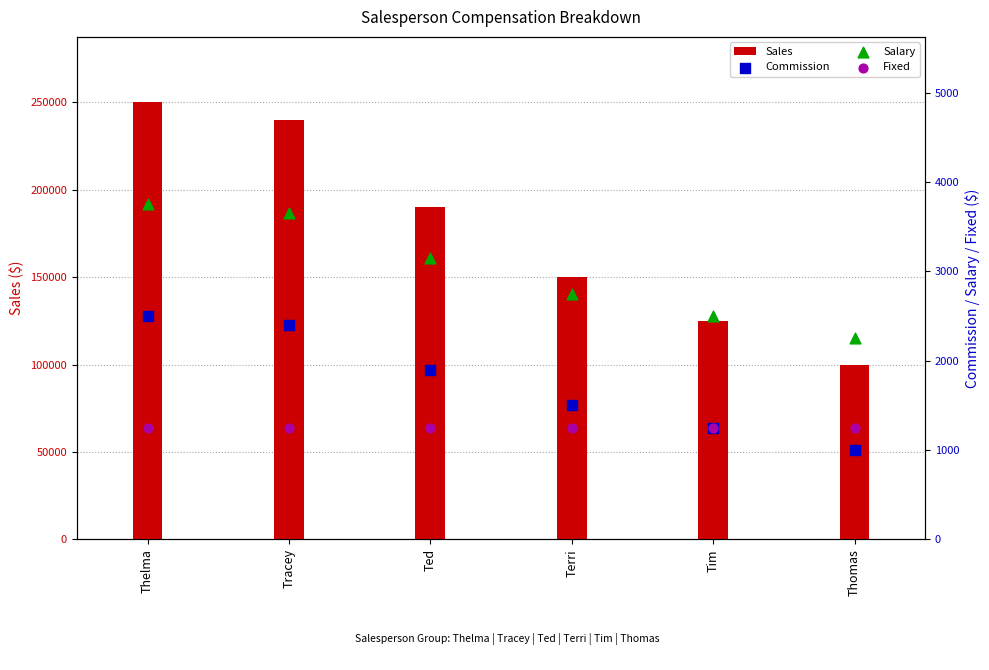

Which series reaches the maximum Y coordinate?

Sales